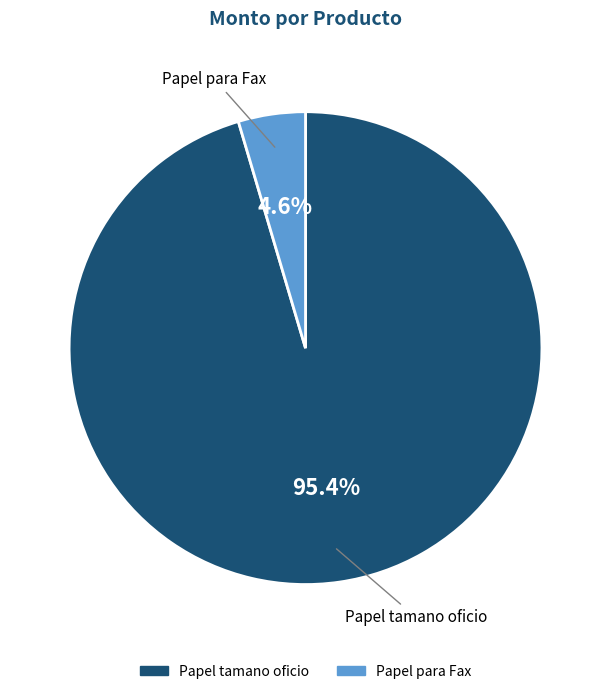

Rank the categories by value from highest to lowest.

Papel tamano oficio, Papel para Fax